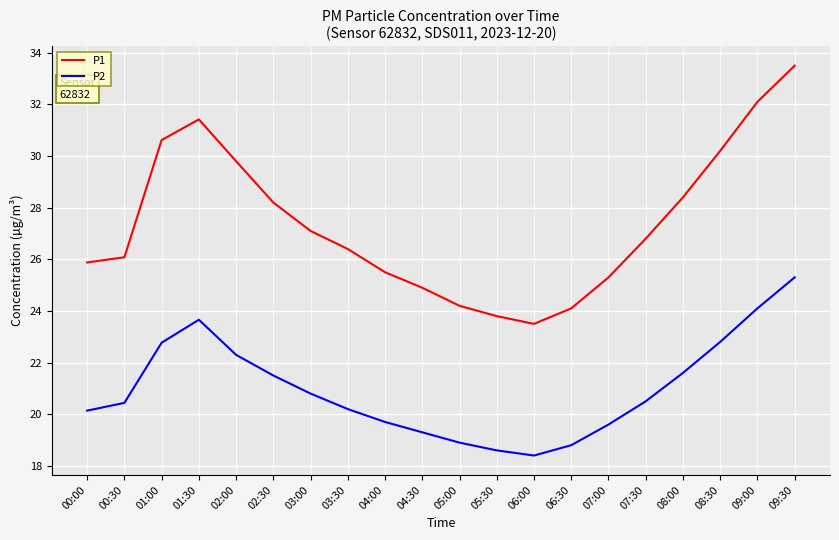

True or false: P2 and P1 intersect in this chart.

False